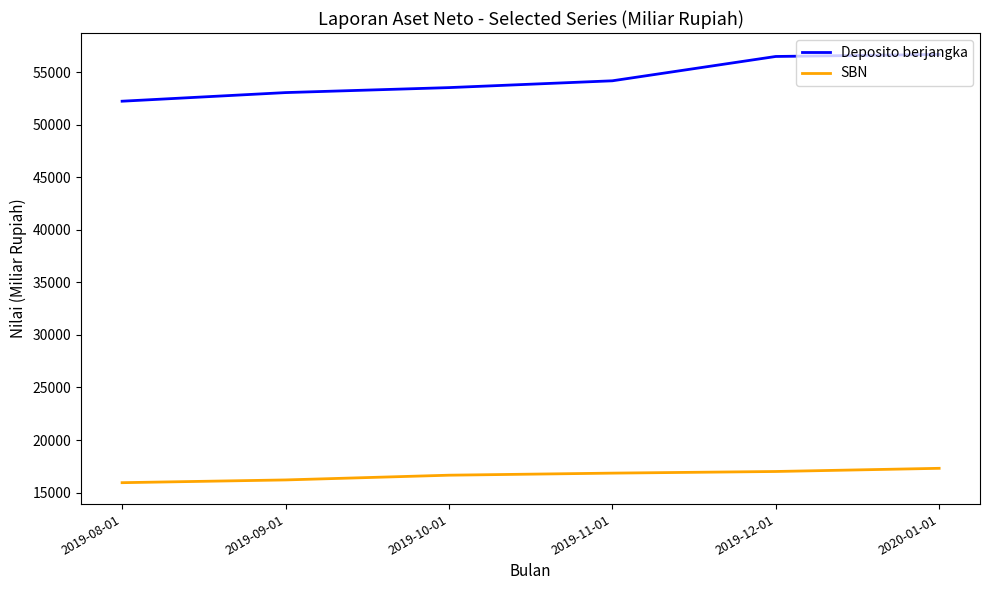

What is the highest value of the Deposito berjangka series?

56676.7